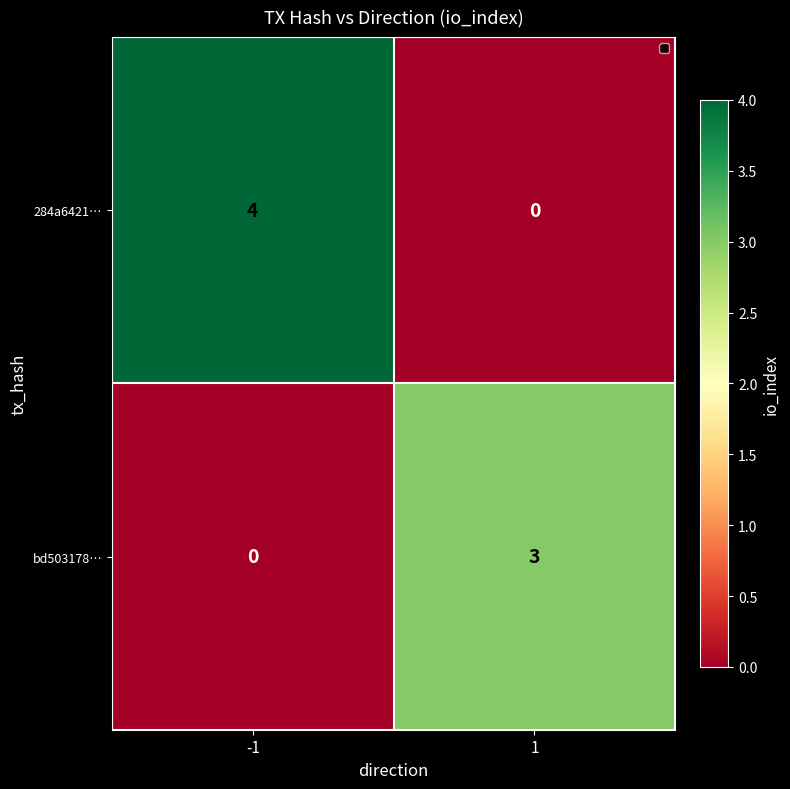

Which series has the largest range (max minus min)?

284a6421…